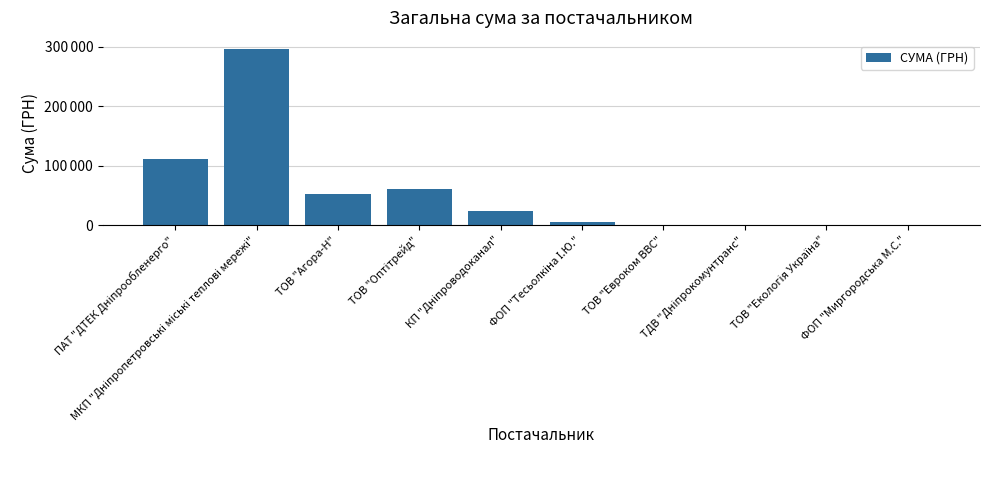

At which label is the value closest to 147868?

ПАТ "ДТЕК Дніпрообленерго"